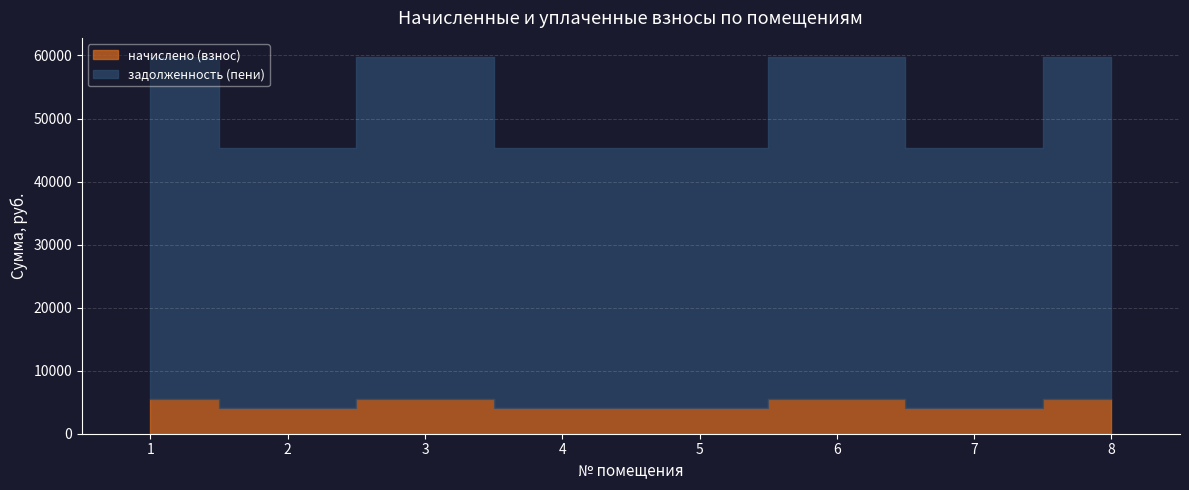

Which series has the largest total across all categories?

задолженность (пени)